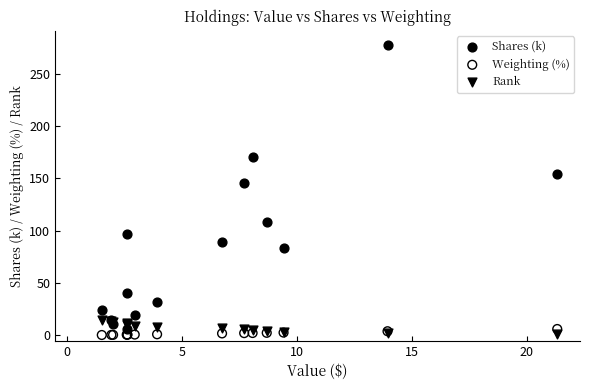

Which series contains the highest Y value?

Shares (k)